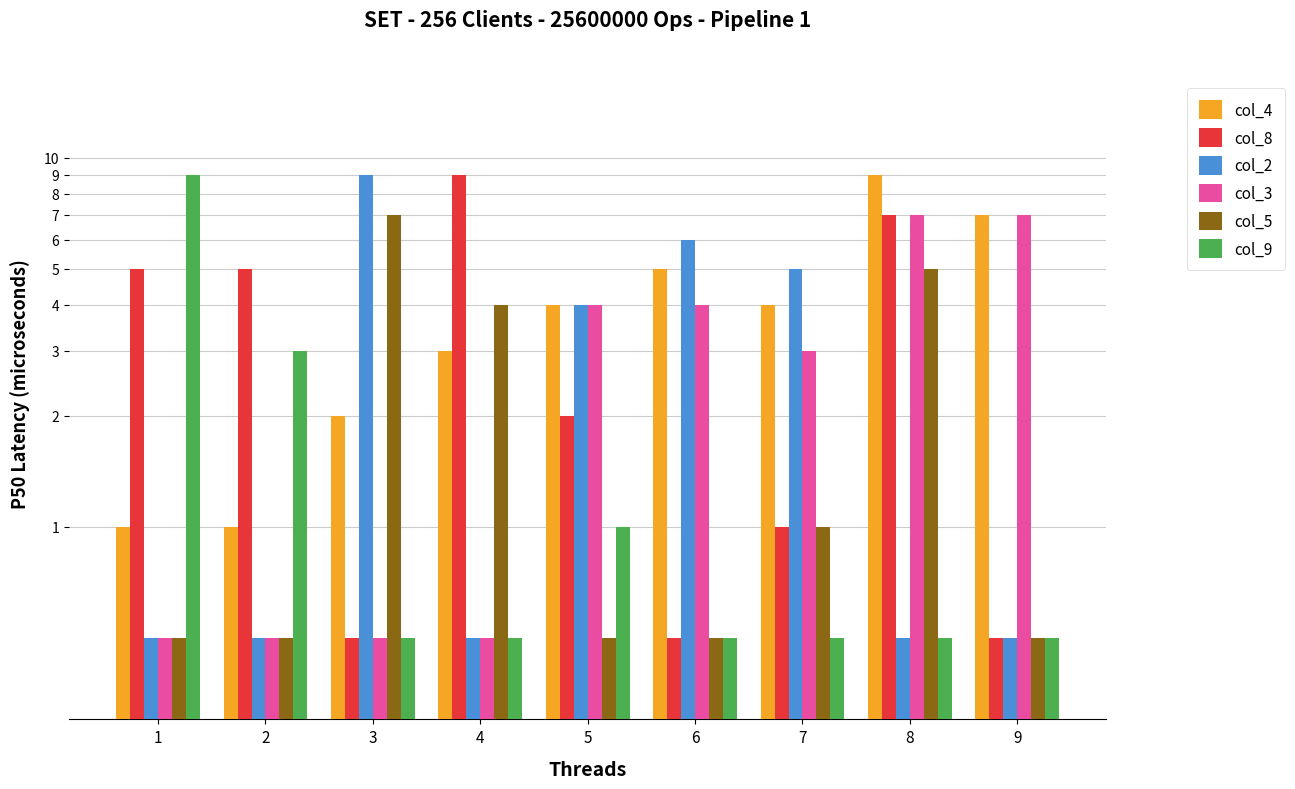

What are all the series names shown in the legend?

col_4, col_8, col_2, col_3, col_5, col_9